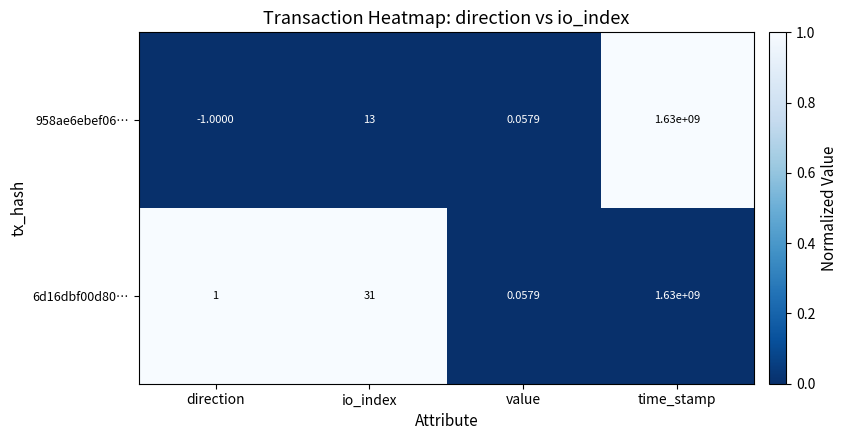

At which category does the chart reach its peak across all series?

time_stamp